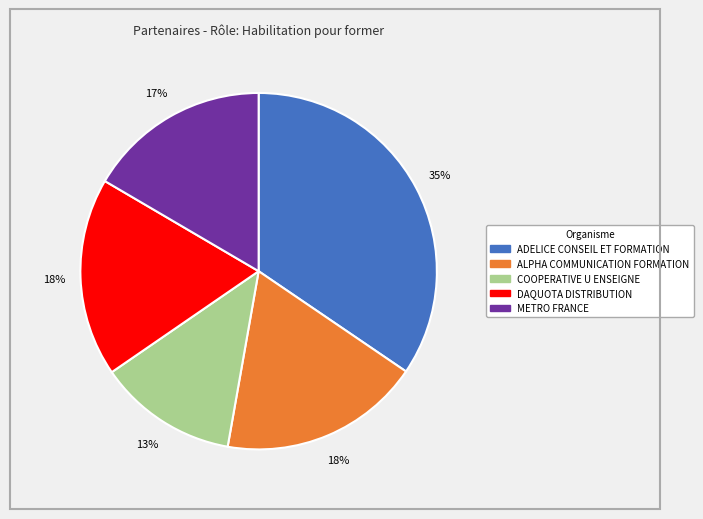

To the nearest percent, what percentage of the pie is ADELICE CONSEIL ET FORMATION?

35%